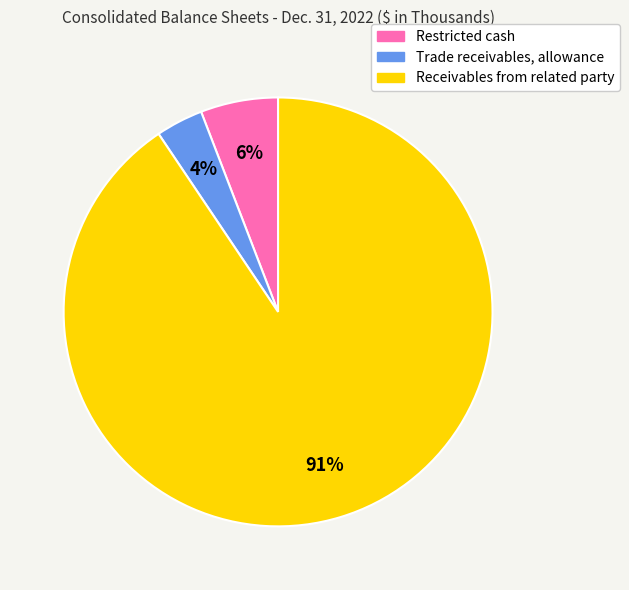

To the nearest percent, what percentage of the pie is Trade receivables, allowance?

4%